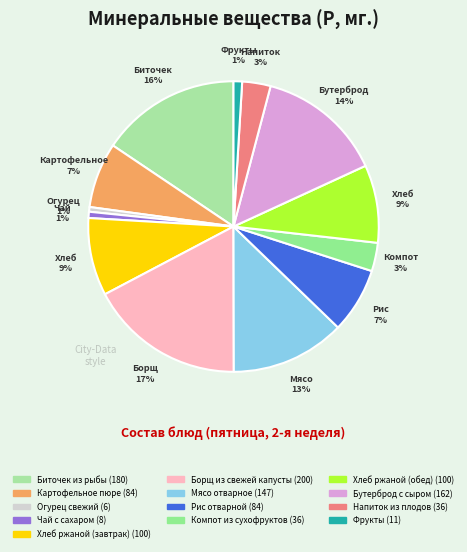

Is it true that Фрукты is 1% of the pie?

True